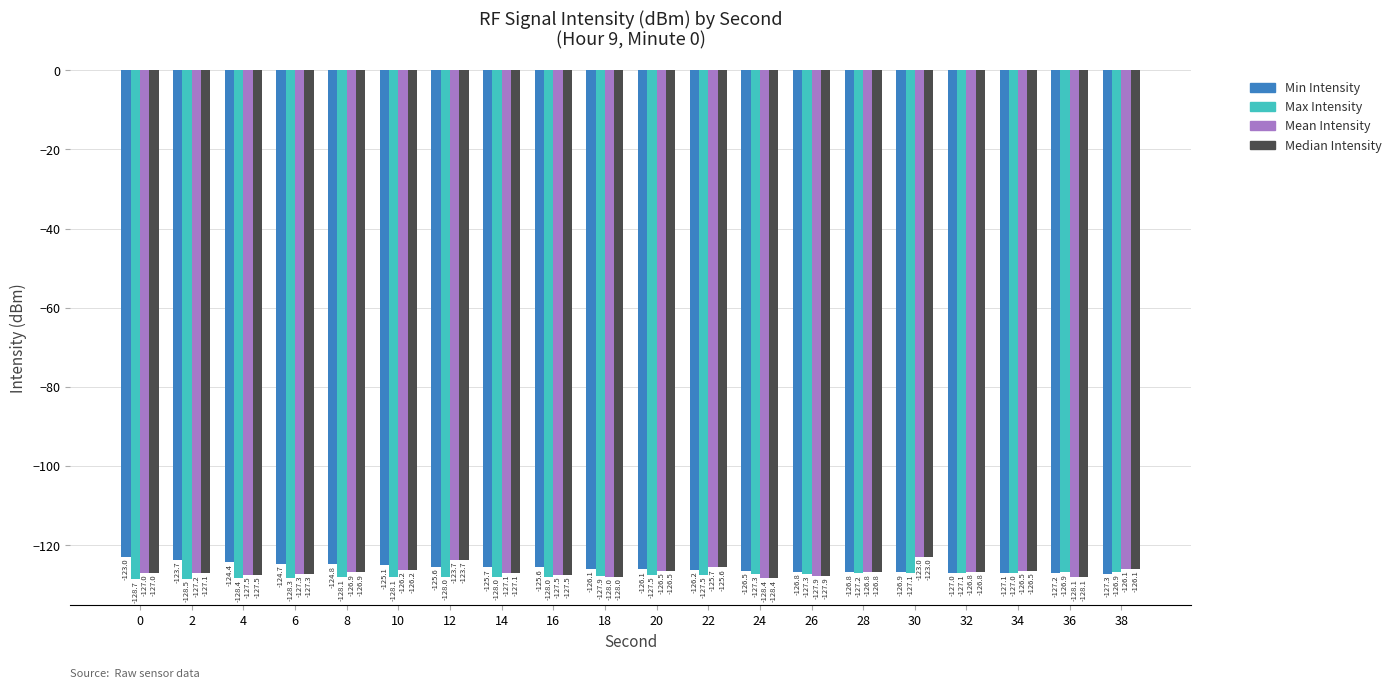

Does the chart contain stacked bars?

No